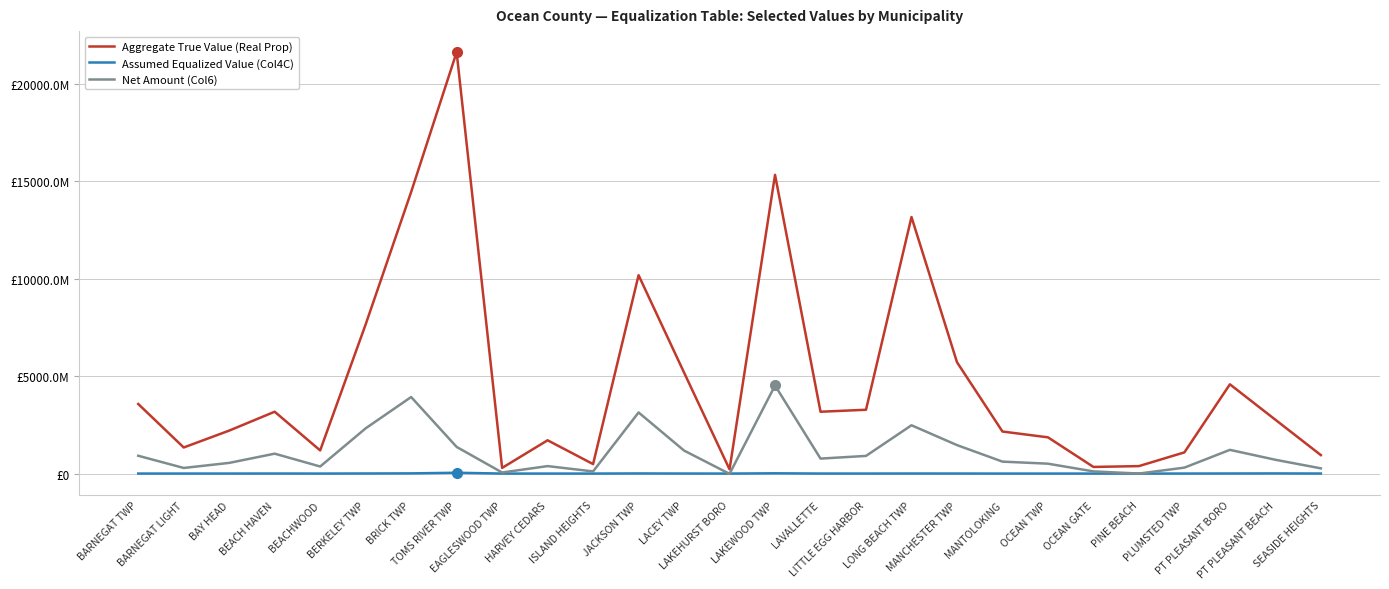

What is the maximum value shown in the chart?

21640092149